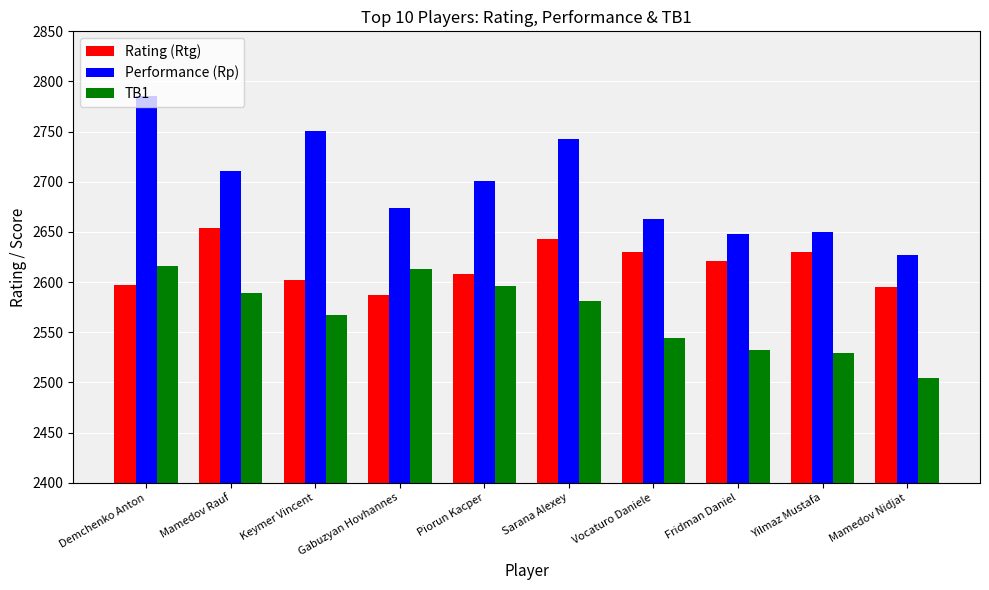

The Rating (Rtg) series shows 2602 at Keymer Vincent. True or false?

True